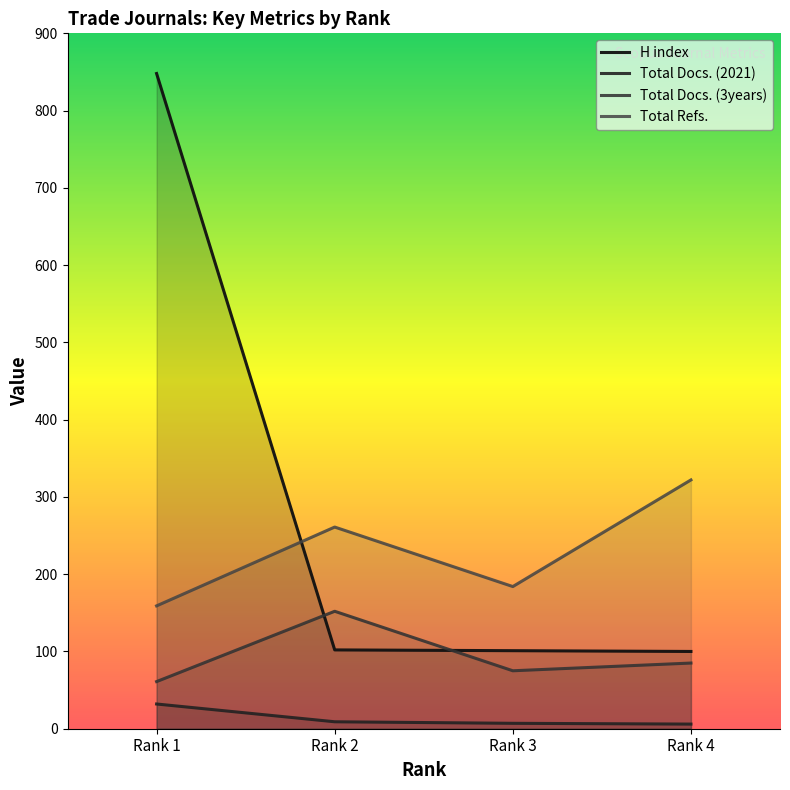

Which category has the lowest value in the Total Docs. (3years) series?

Rank 1